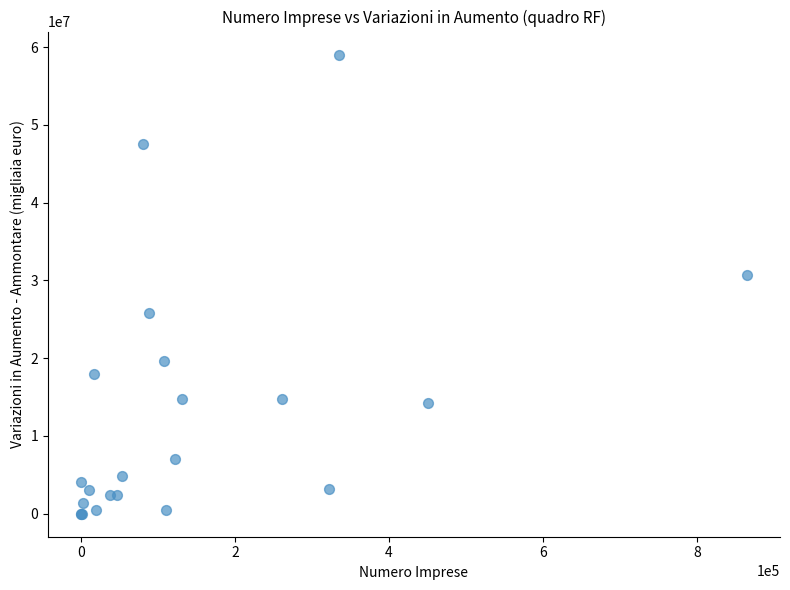

What Y value in the scatter plot is closest to 29525147?

30676299